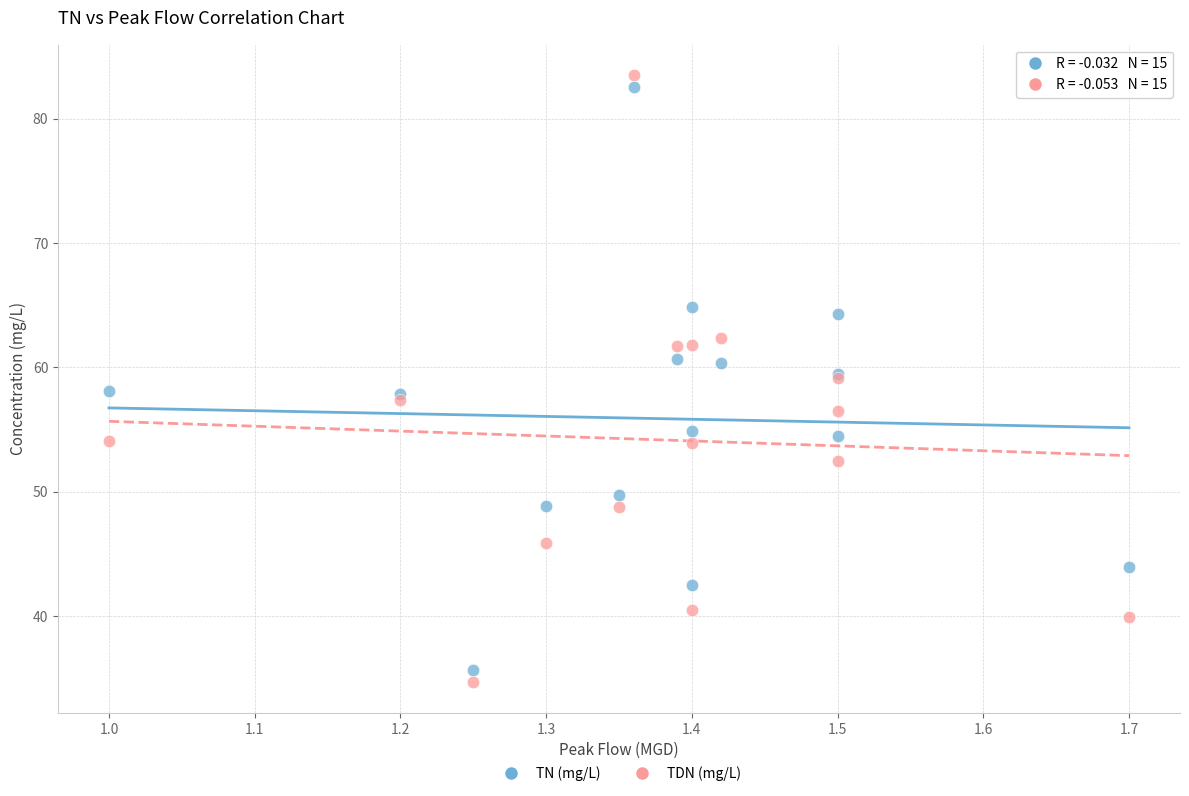

What is the X range (max minus min) for the scatter plot?

0.7